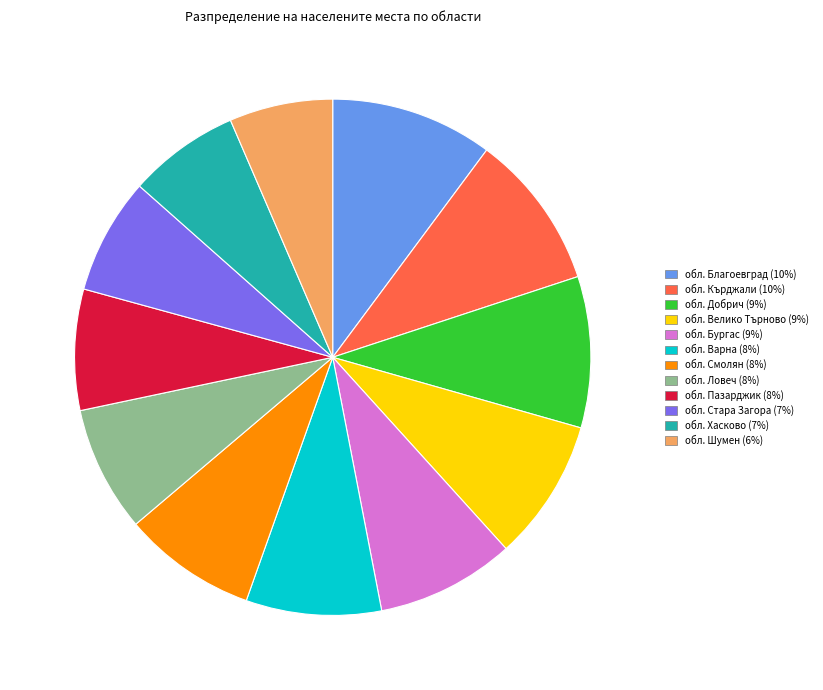

Does обл. Варна account for over 50% of the chart?

No